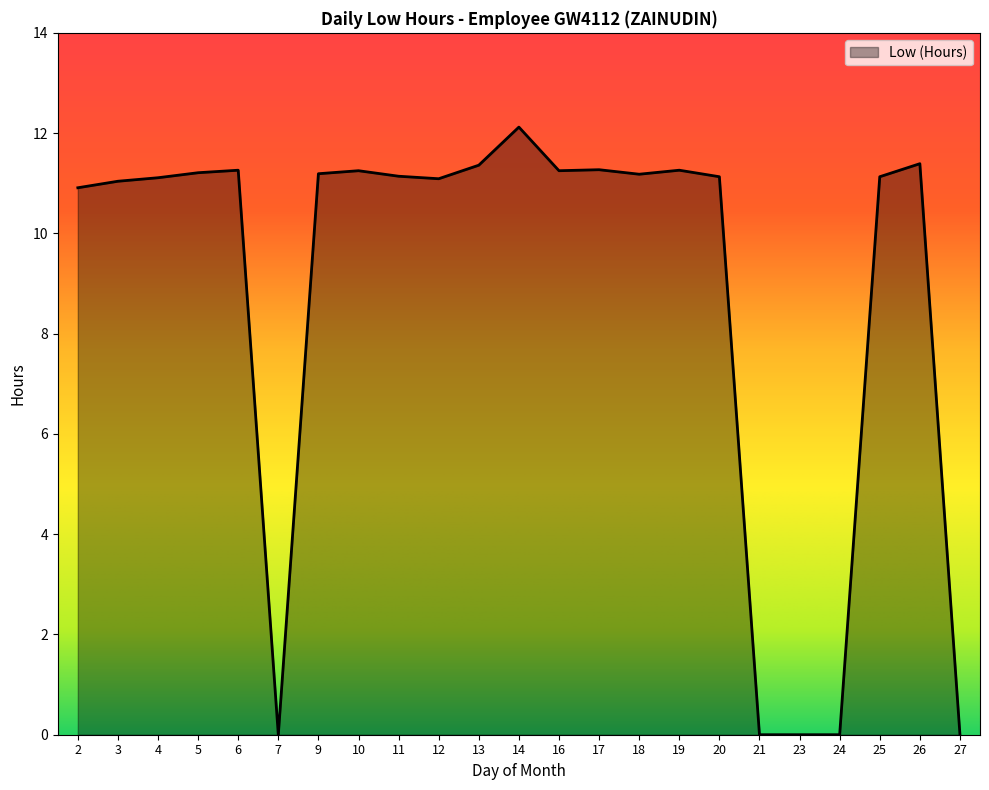

Does the chart have visible grid lines?

No